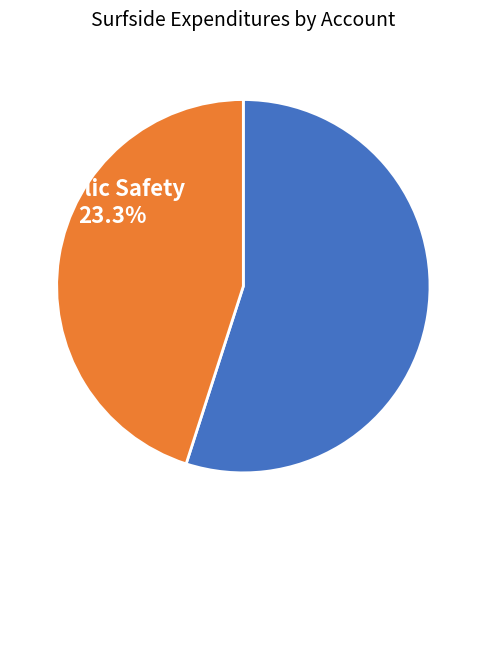

Is there any slice that represents more than half of the pie?

Yes